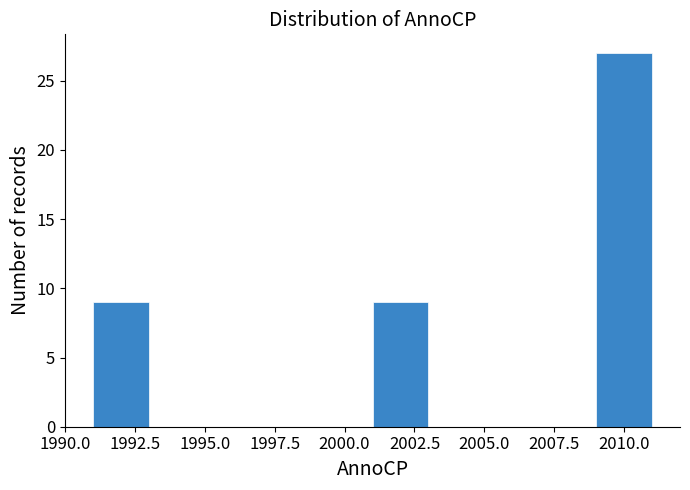

Reading left to right, transcribe this chart: for each bar, give the range it covers on the x-axis and its height. The values are not printed on the chart, so give them approximately, as read against the axis.

1991 to 1993: 9
1993 to 1995: 0
1995 to 1997: 0
1997 to 1999: 0
1999 to 2001: 0
2001 to 2003: 9
2003 to 2005: 0
2005 to 2007: 0
2007 to 2009: 0
2009 to 2011: 27